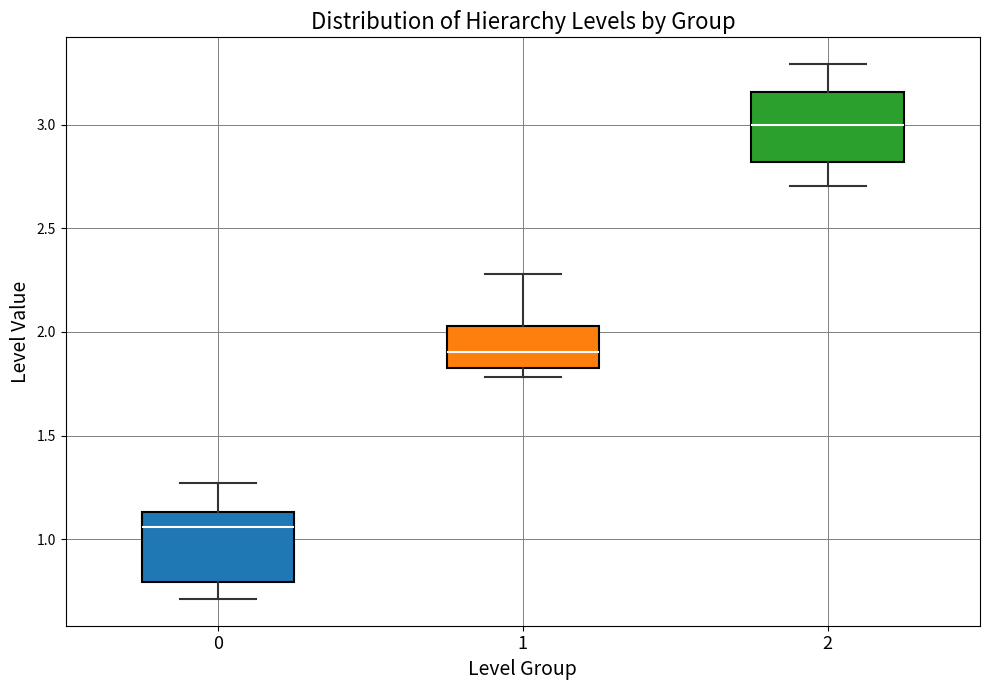

Reading left to right, transcribe this box plot: for each box, give where its median line is, the range the box spans, and where its two whiskers end, as read against the y-axis. The values are not printed on the chart, so give them approximately, as read against the axis.

0: median 1.05, box 0.80 to 1.15, whiskers 0.70 to 1.25
1: median 1.90, box 1.85 to 2.05, whiskers 1.80 to 2.30
2: median 3.00, box 2.80 to 3.15, whiskers 2.70 to 3.30